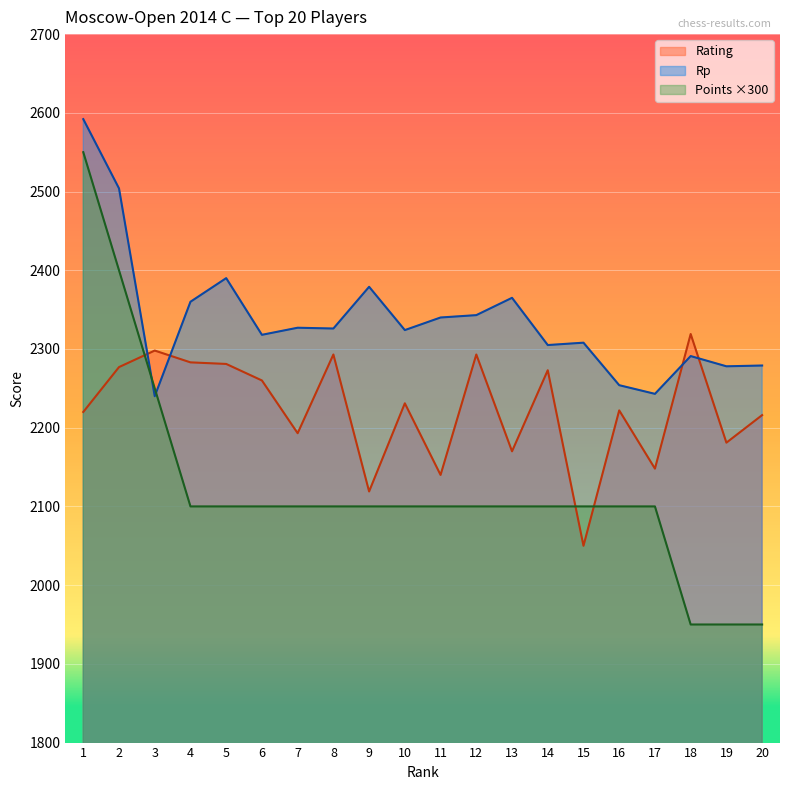

At 16, list the series in order from largest to smallest.

Rp, Rating, Points ×300